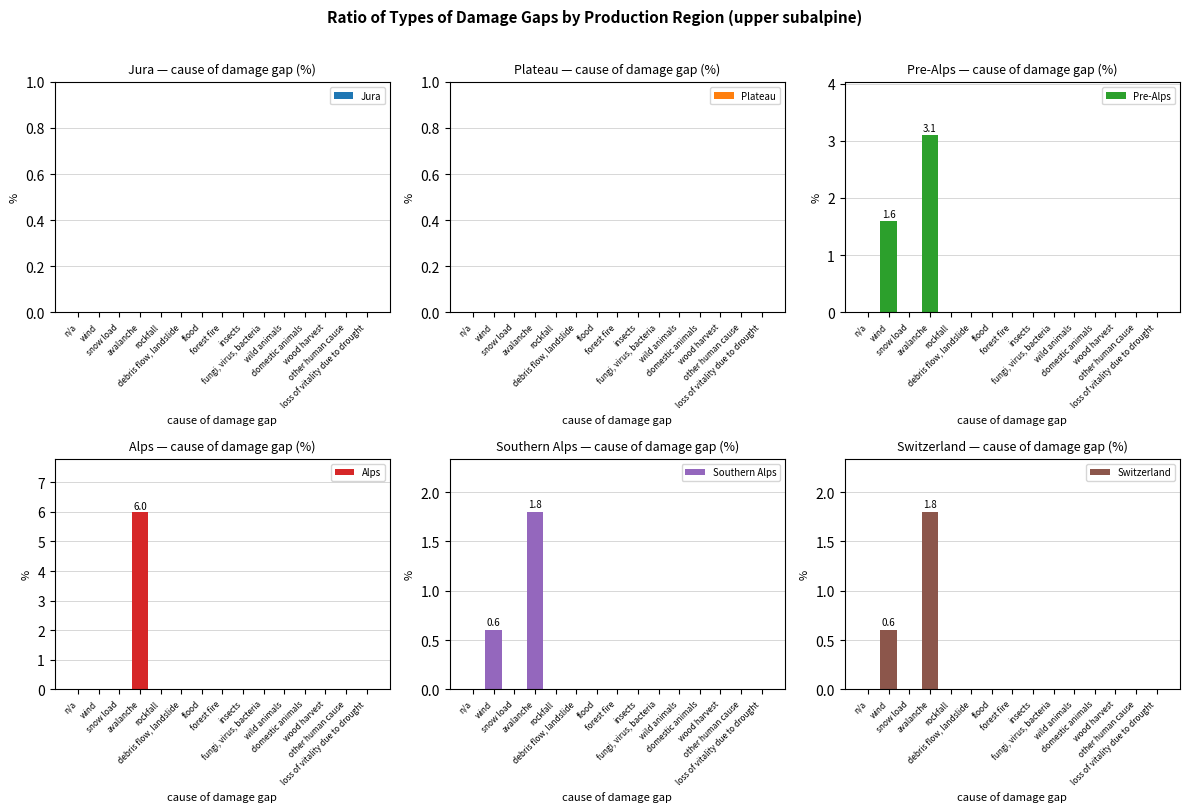

Reading left to right, extract all data points from this chart.

Jura: 0.0	0.0	0.0	0.0	0.0	0.0	0.0	0.0	0.0	0.0	0.0	0.0	0.0	0.0	0.0
Plateau: 0.0	0.0	0.0	0.0	0.0	0.0	0.0	0.0	0.0	0.0	0.0	0.0	0.0	0.0	0.0
Pre-Alps: 0.0	1.6	0.0	3.1	0.0	0.0	0.0	0.0	0.0	0.0	0.0	0.0	0.0	0.0	0.0
Alps: 0.0	0.0	0.0	6.0	0.0	0.0	0.0	0.0	0.0	0.0	0.0	0.0	0.0	0.0	0.0
Southern Alps: 0.0	0.6	0.0	1.8	0.0	0.0	0.0	0.0	0.0	0.0	0.0	0.0	0.0	0.0	0.0
Switzerland: 0.0	0.6	0.0	1.8	0.0	0.0	0.0	0.0	0.0	0.0	0.0	0.0	0.0	0.0	0.0